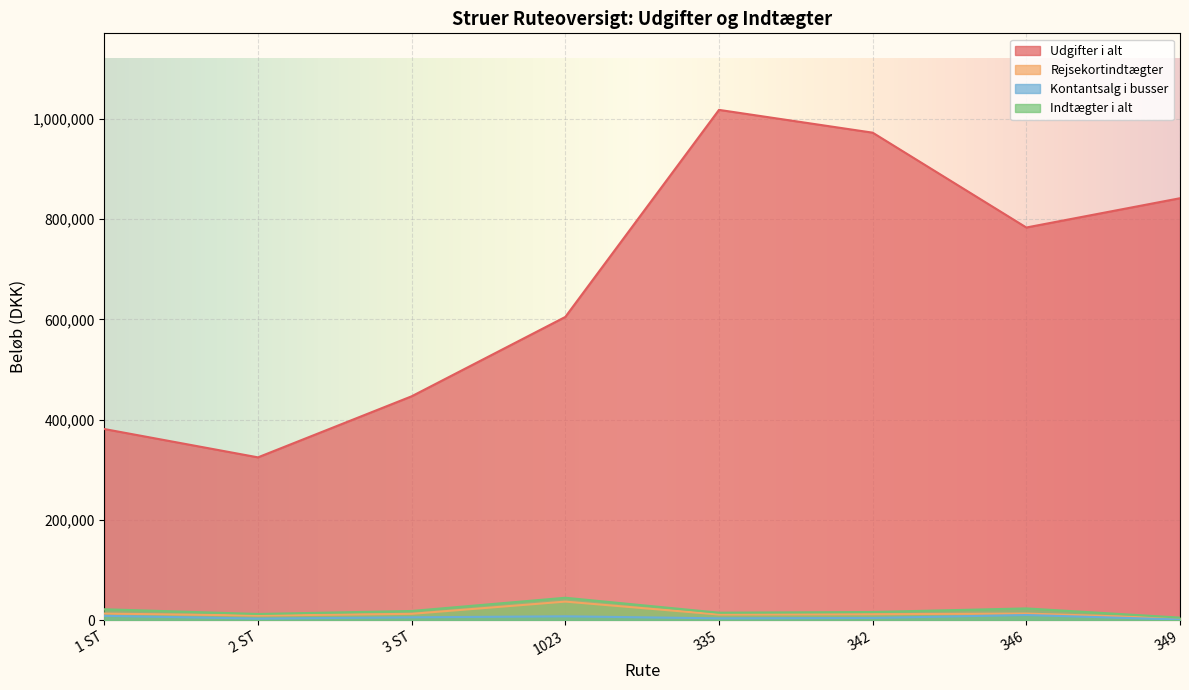

Reading right to left, what are all the values shown in this chart?

Udgifter i alt: 841979.1	783547.5	972808.7	1018280.0	605090.3	446723.9	324890.1	381429.4
Rejsekortindtægter: 3790.8	13198.3	11846.9	11239.5	37030.5	12641.3	9188.2	13154.5
Kontantsalg i busser: 1276.0	10249.0	4435.0	3659.0	7687.9	5665.0	3141.0	8636.0
Indtægter i alt: 5066.8	23447.3	16281.9	14898.5	44718.4	18306.3	12329.2	21790.5